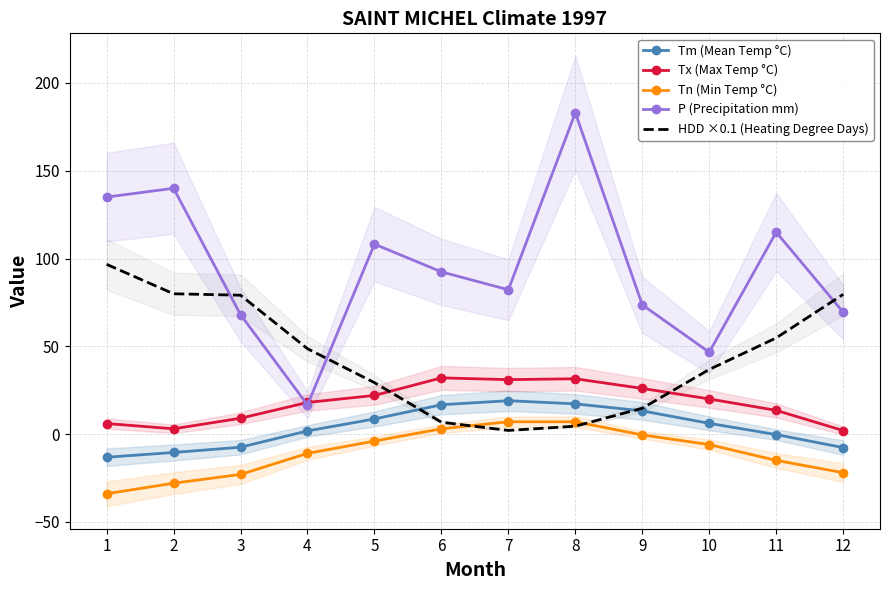

What is the difference between the maximum and minimum values in the P (Precipitation mm) series?

166.4